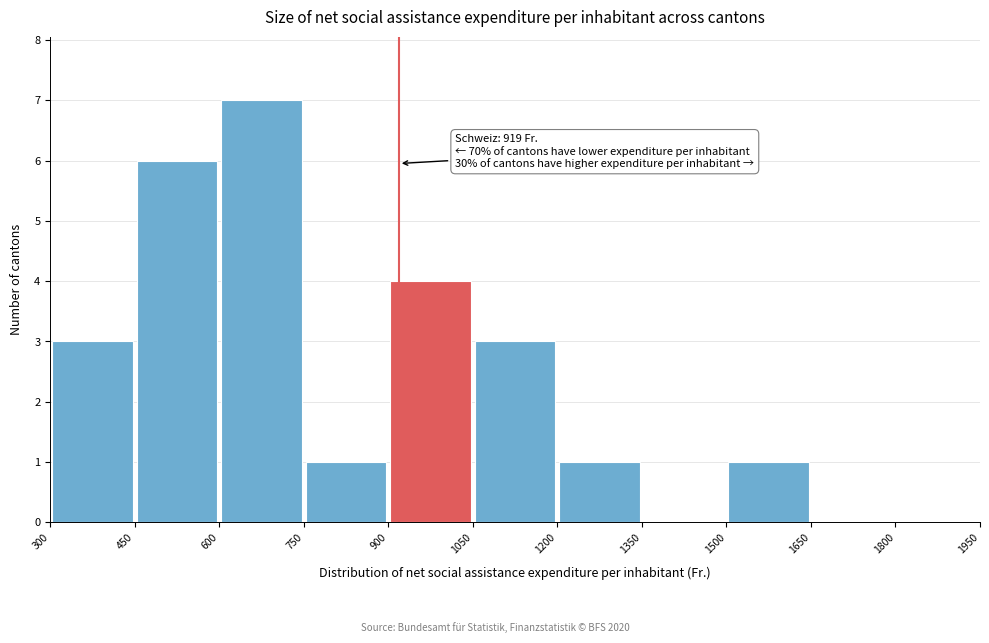

Which range on the x-axis has the tallest bar?

600 to 750